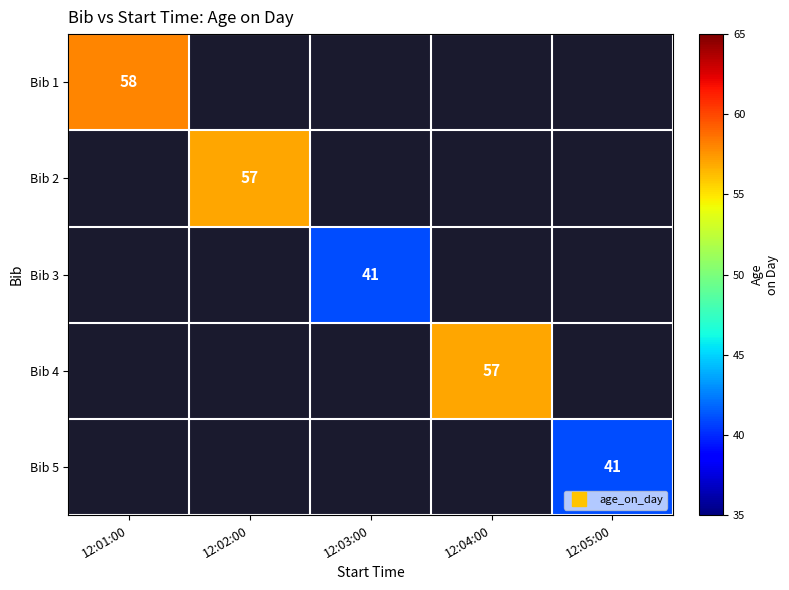

At how many categories does at least one series exceed 51?

3